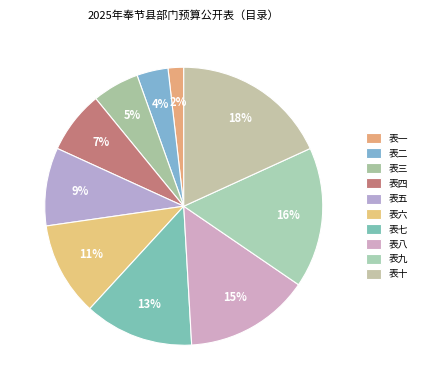

Combined, what portion of the pie is 表五 and 表三?

14.5%